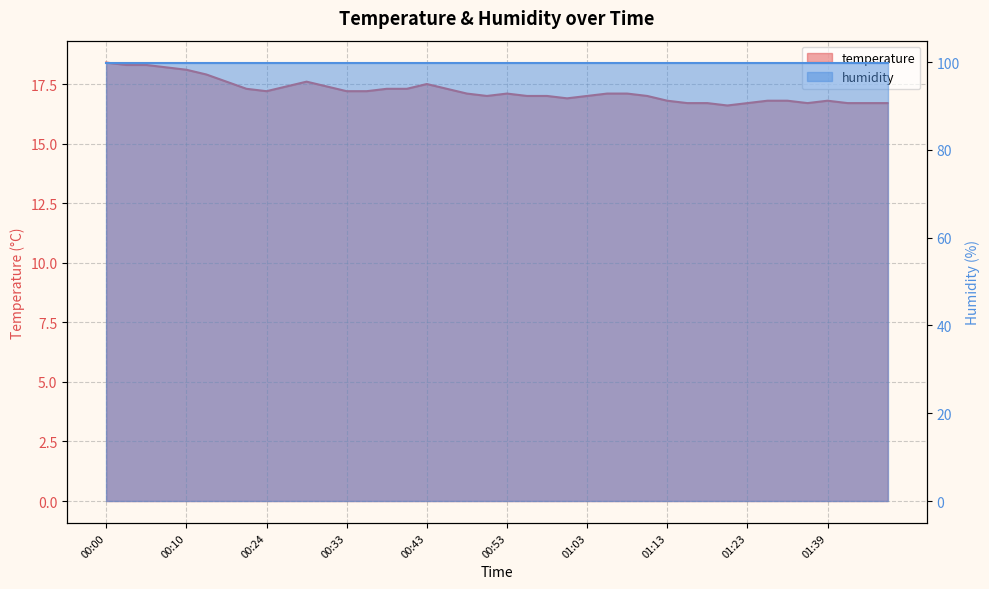

What is the value of the 13th point from the left?

17.2